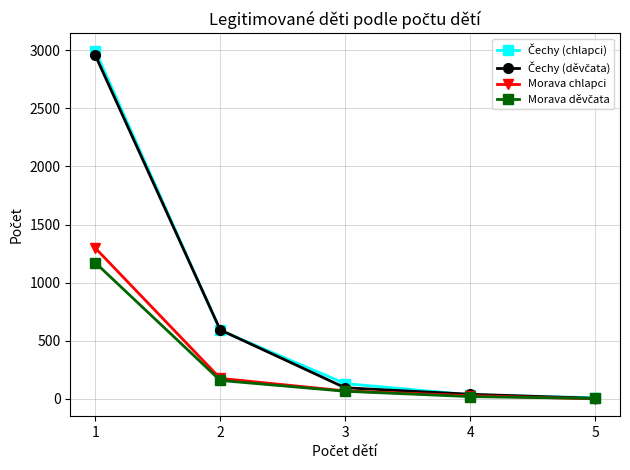

What is the difference between the highest and lowest values at 4?

20